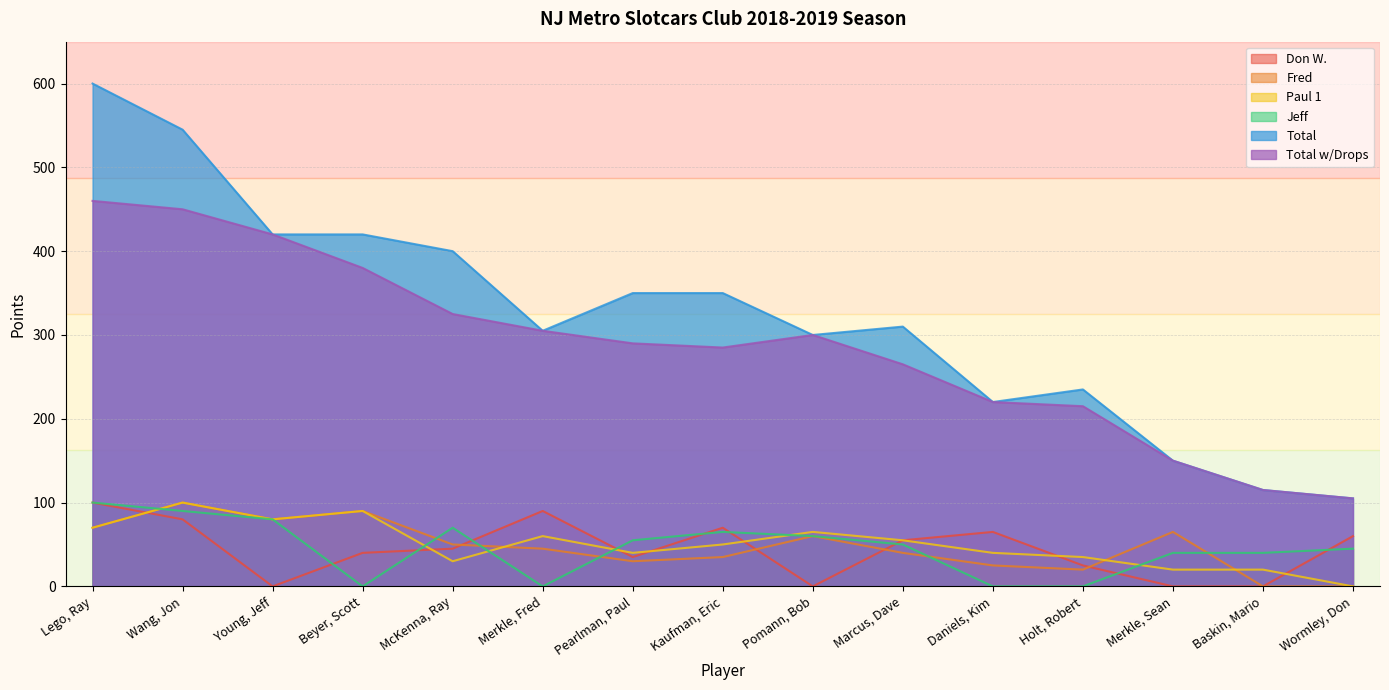

What is the average value of the Total w/Drops series?

286